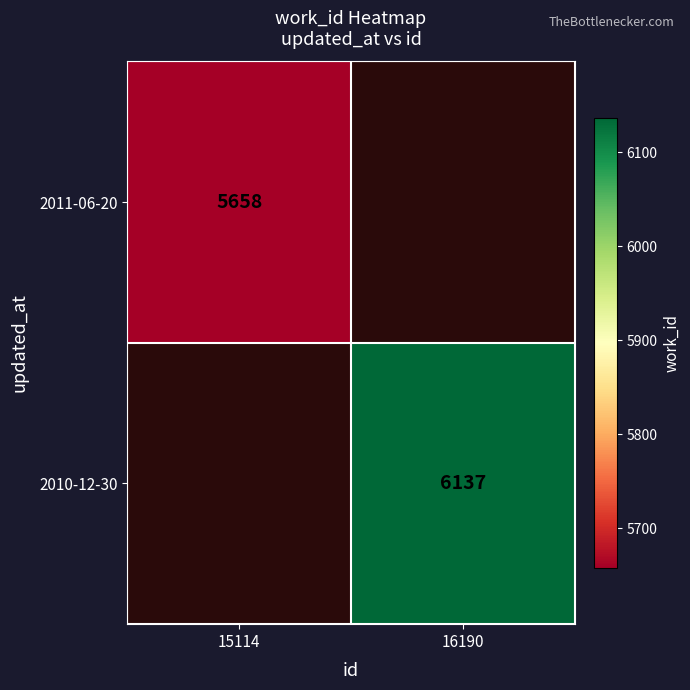

What is the greatest value displayed?

6137.0